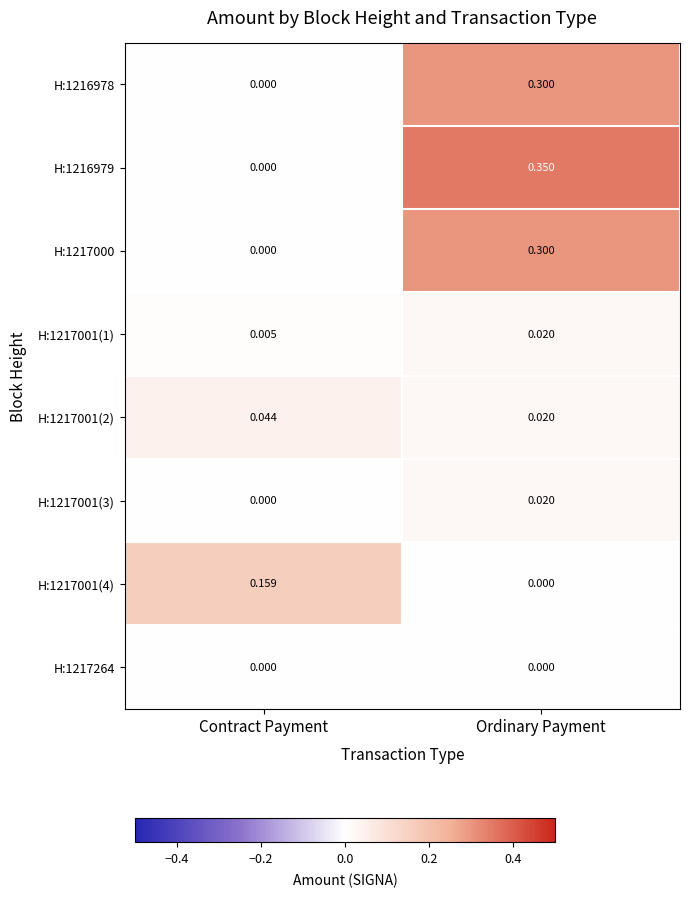

At which category is the sum across all series the highest?

Ordinary Payment